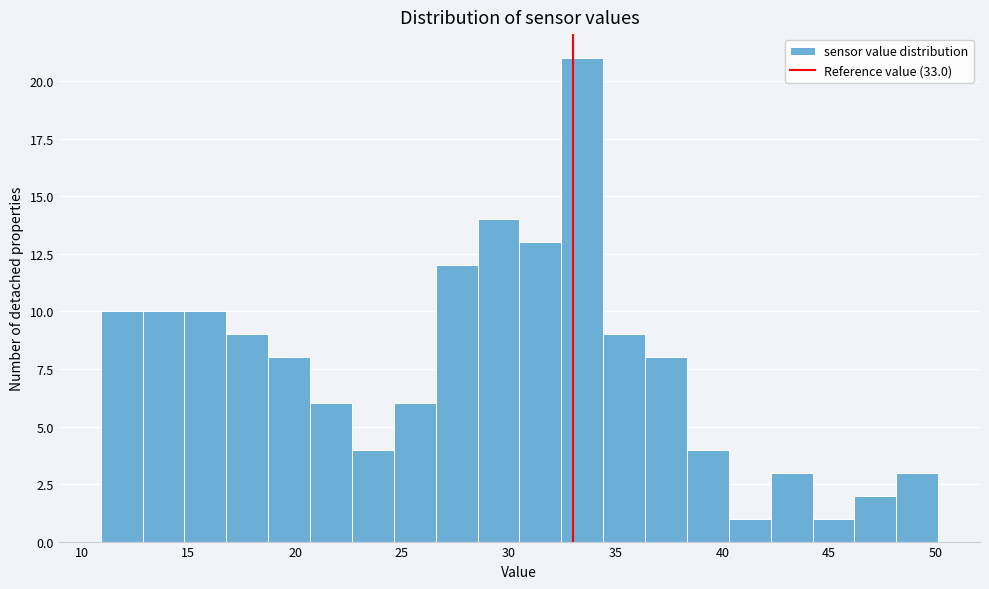

Read against the x-axis, roughly where is the centre of the tallest bar?

33.5